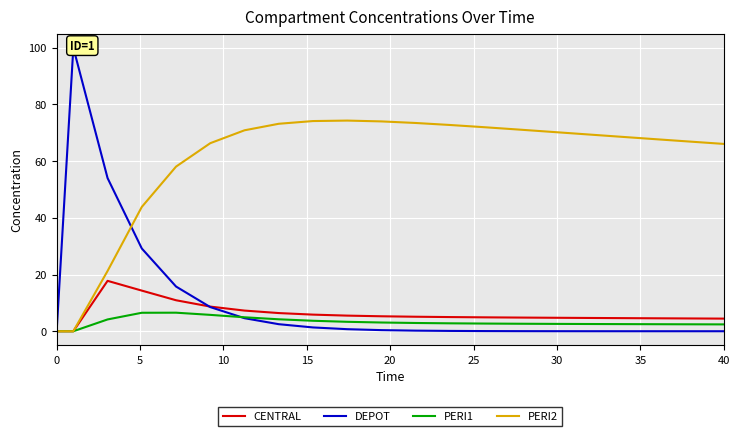

True or false: PERI1 and CENTRAL cross at least once.

False